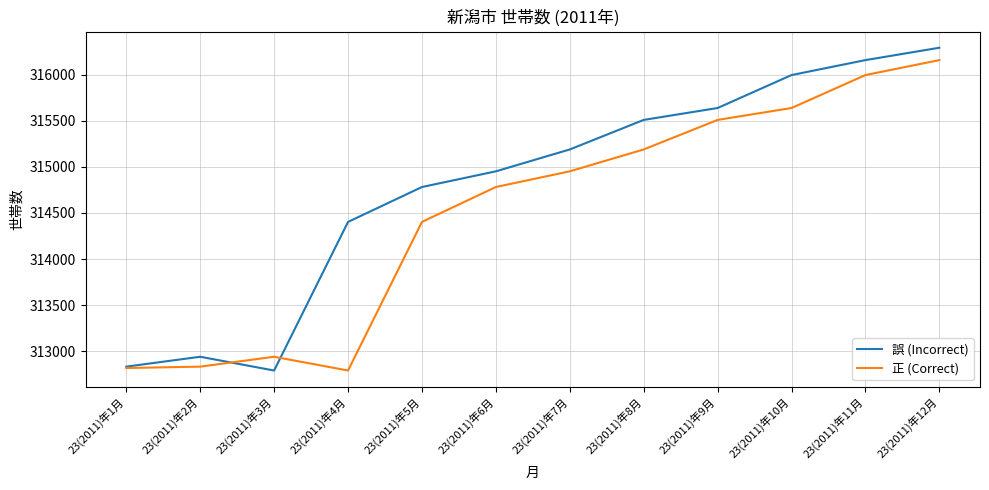

What is the difference between the maximum and minimum values in the 正 (Correct) series?

3363